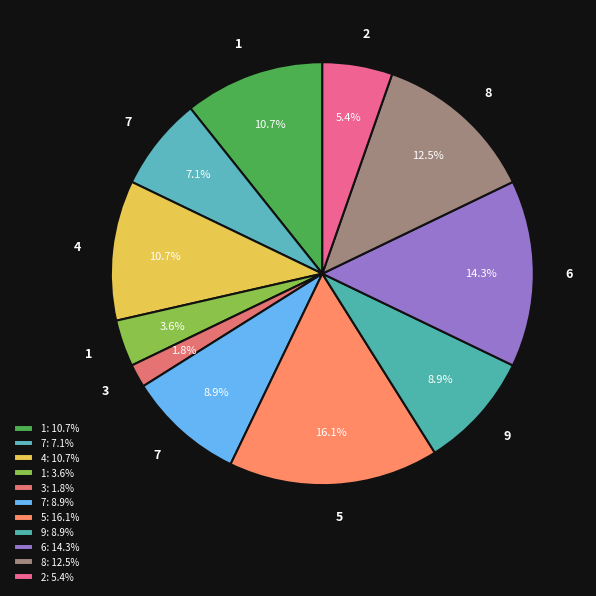

How many slices are in this pie chart?

11